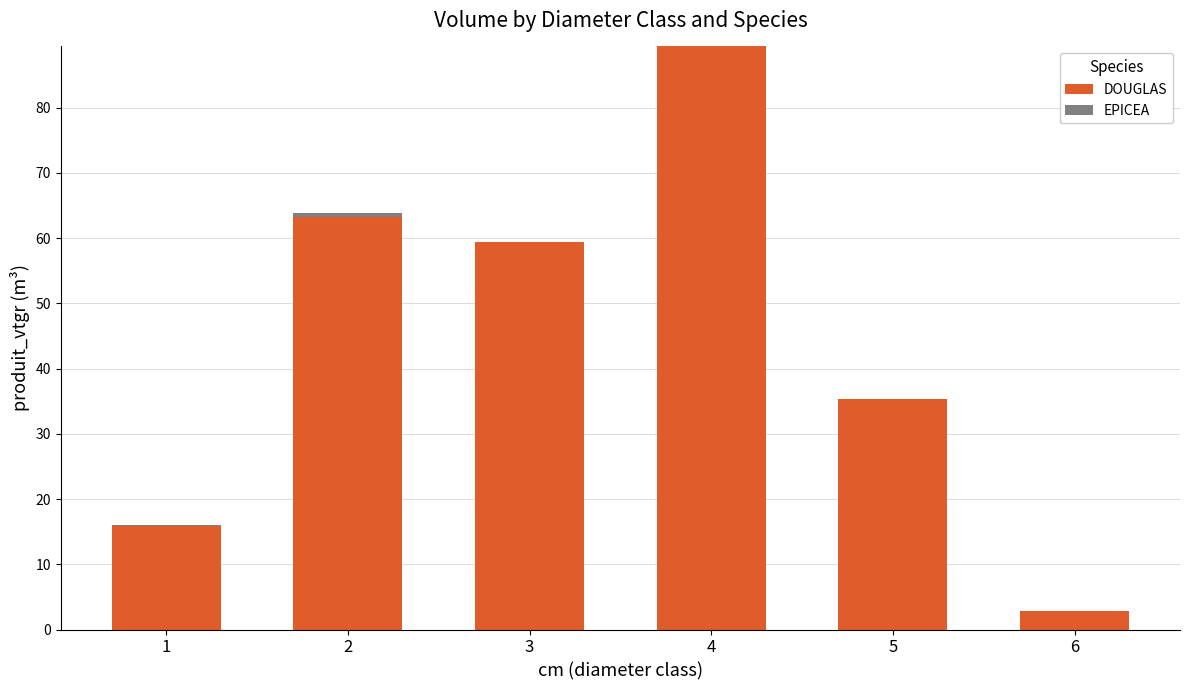

At which category is the sum across all series the highest?

4